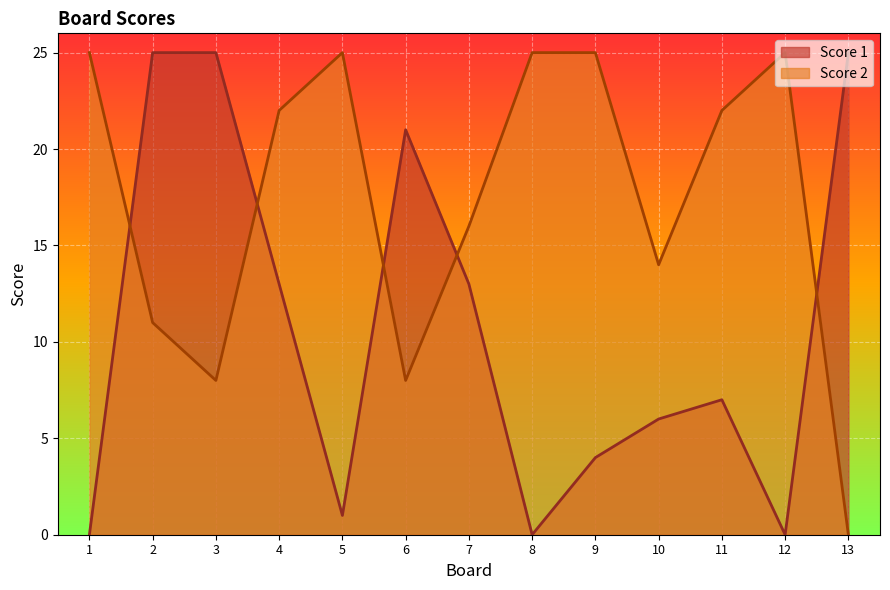

True or false: Score 1 has more than 1 interior local peaks.

True